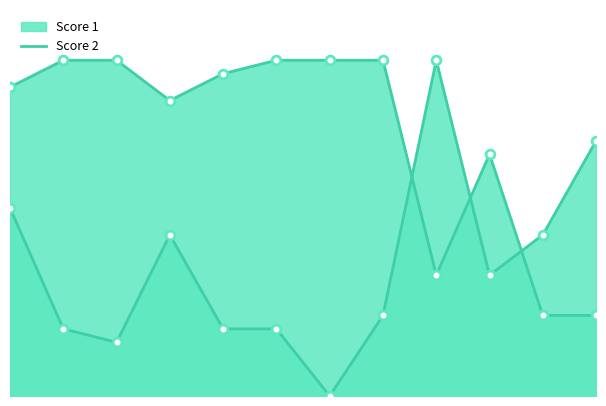

Which series has the largest total across all categories?

Score 1